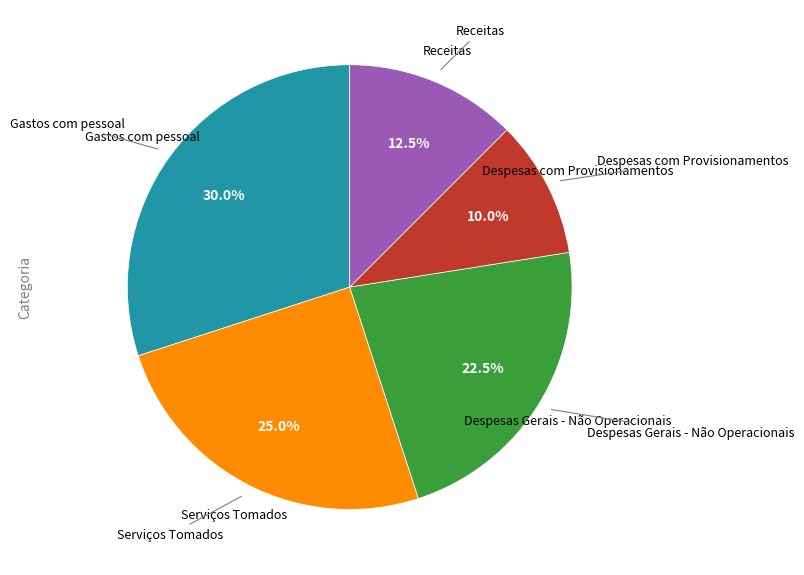

Is there any slice that represents more than half of the pie?

No